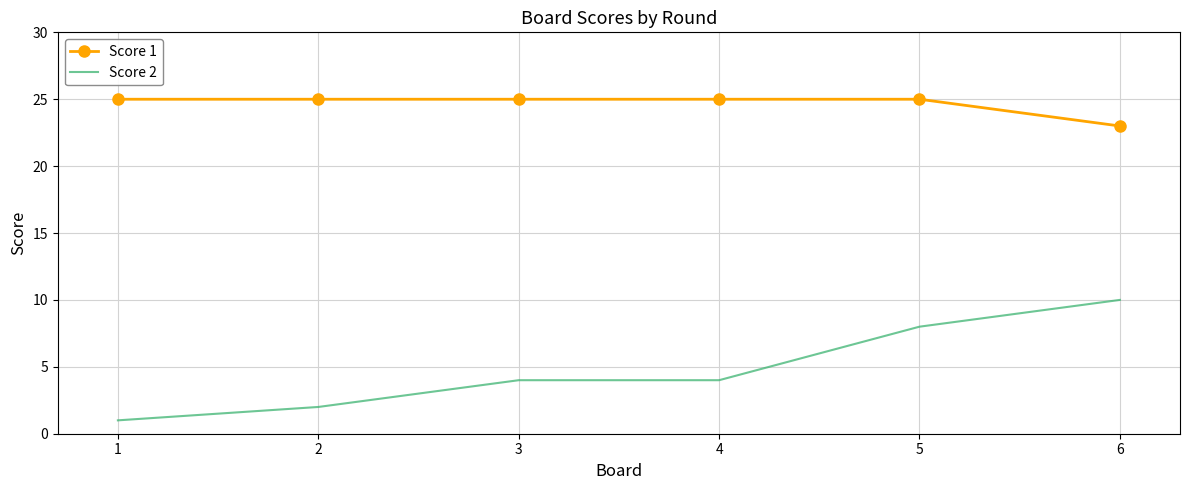

Is the value of Score 1 at 2 greater than the value of Score 2 at 5?

Yes